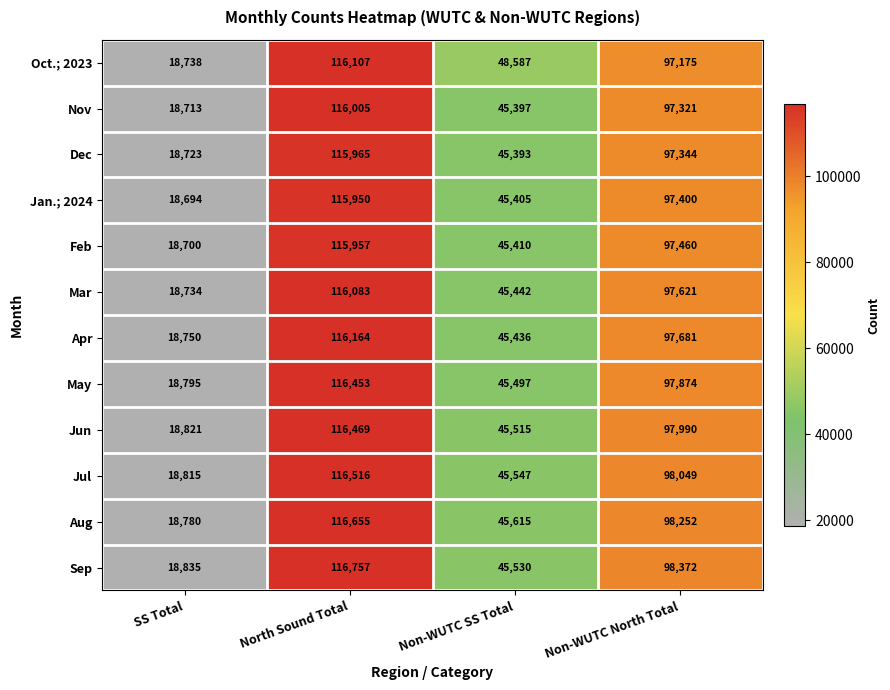

The Jul series shows 166233 at Non-WUTC North Total. True or false?

False